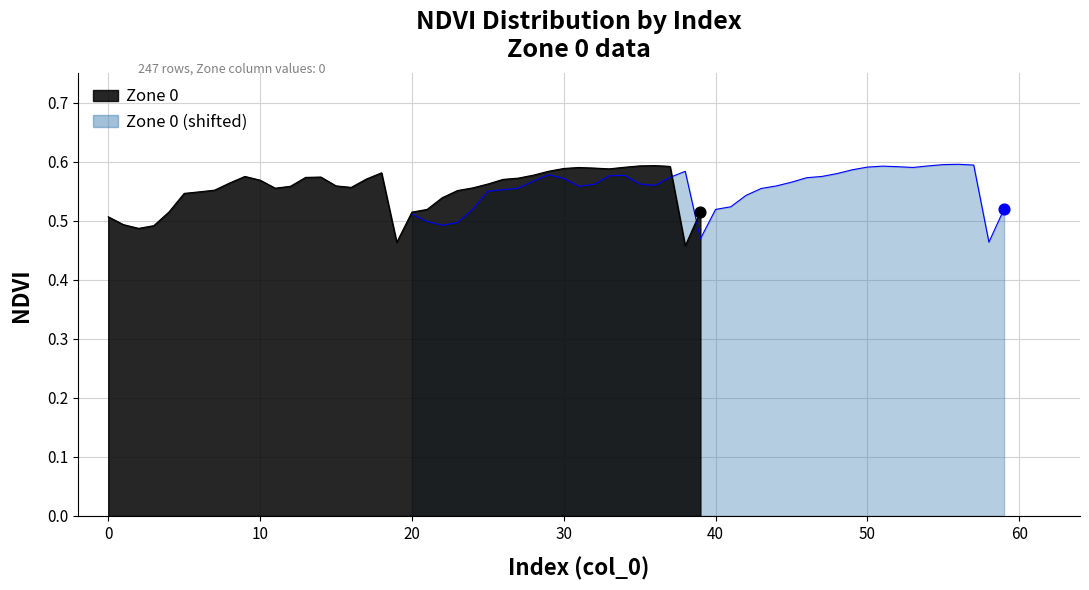

What is the change in value from 25 to 38?

-0.1